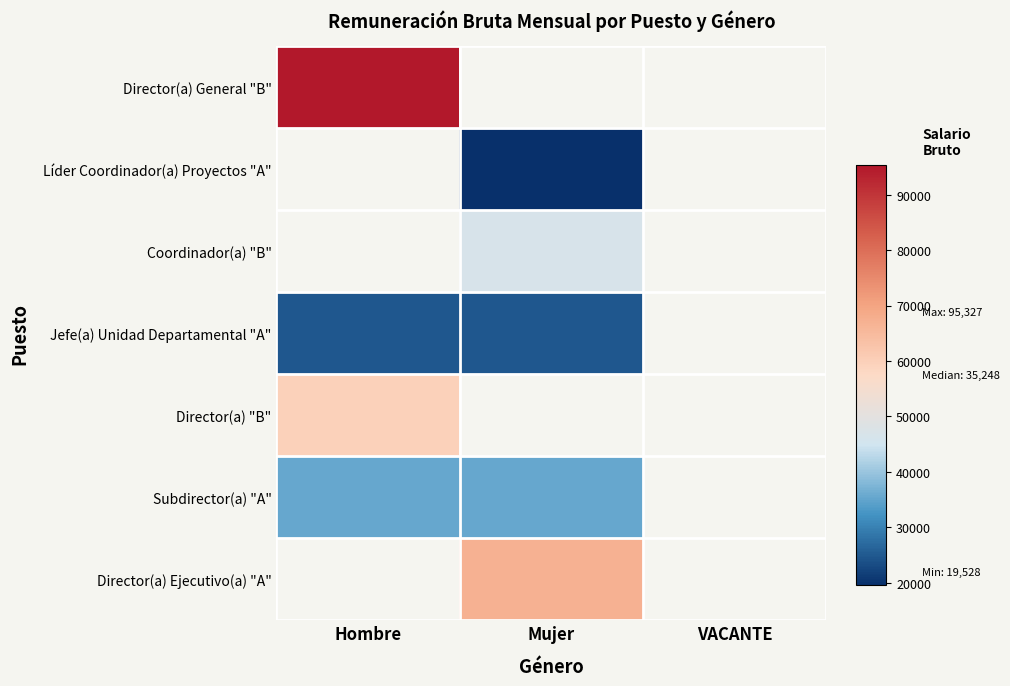

At which label is Director(a) "B" closest to 59687?

Hombre